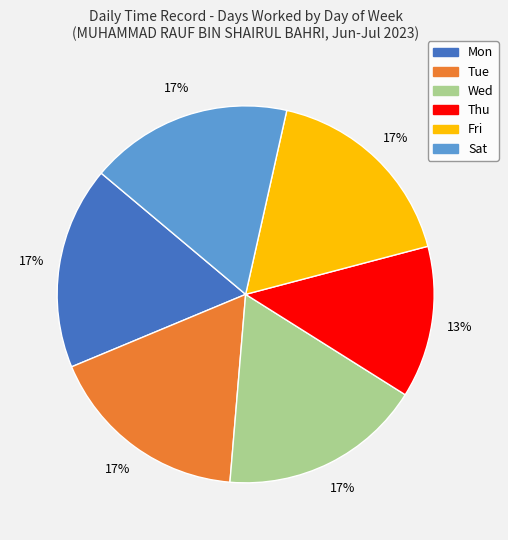

Do Sat and Fri together represent more than half of the pie?

No